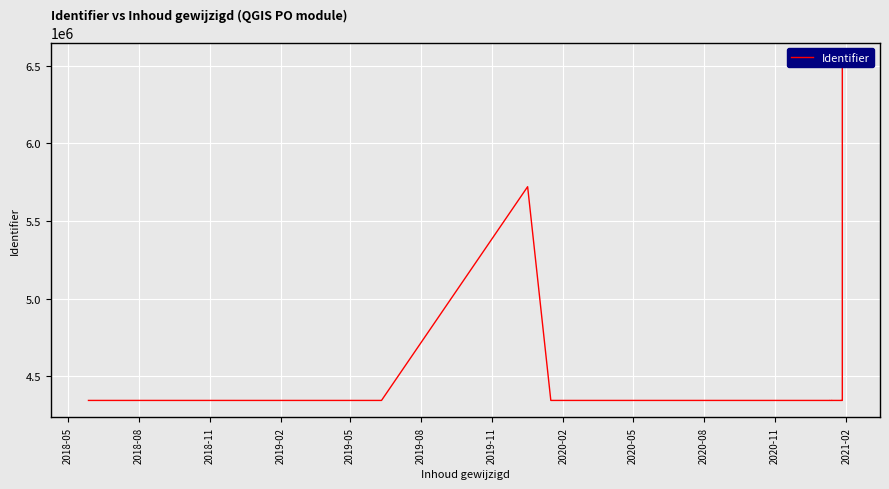

What is the sum of all values?

99147125